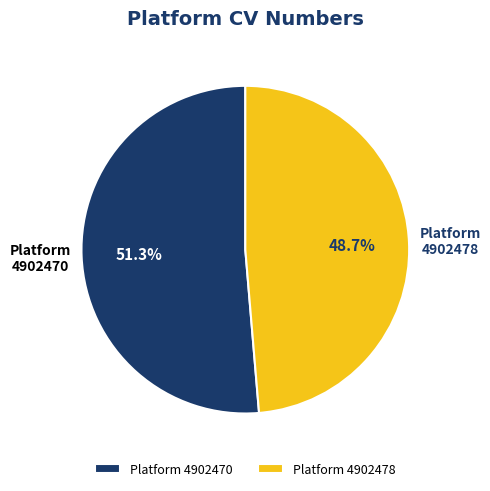

To the nearest percent, what percentage of the pie is 4902478?

49%